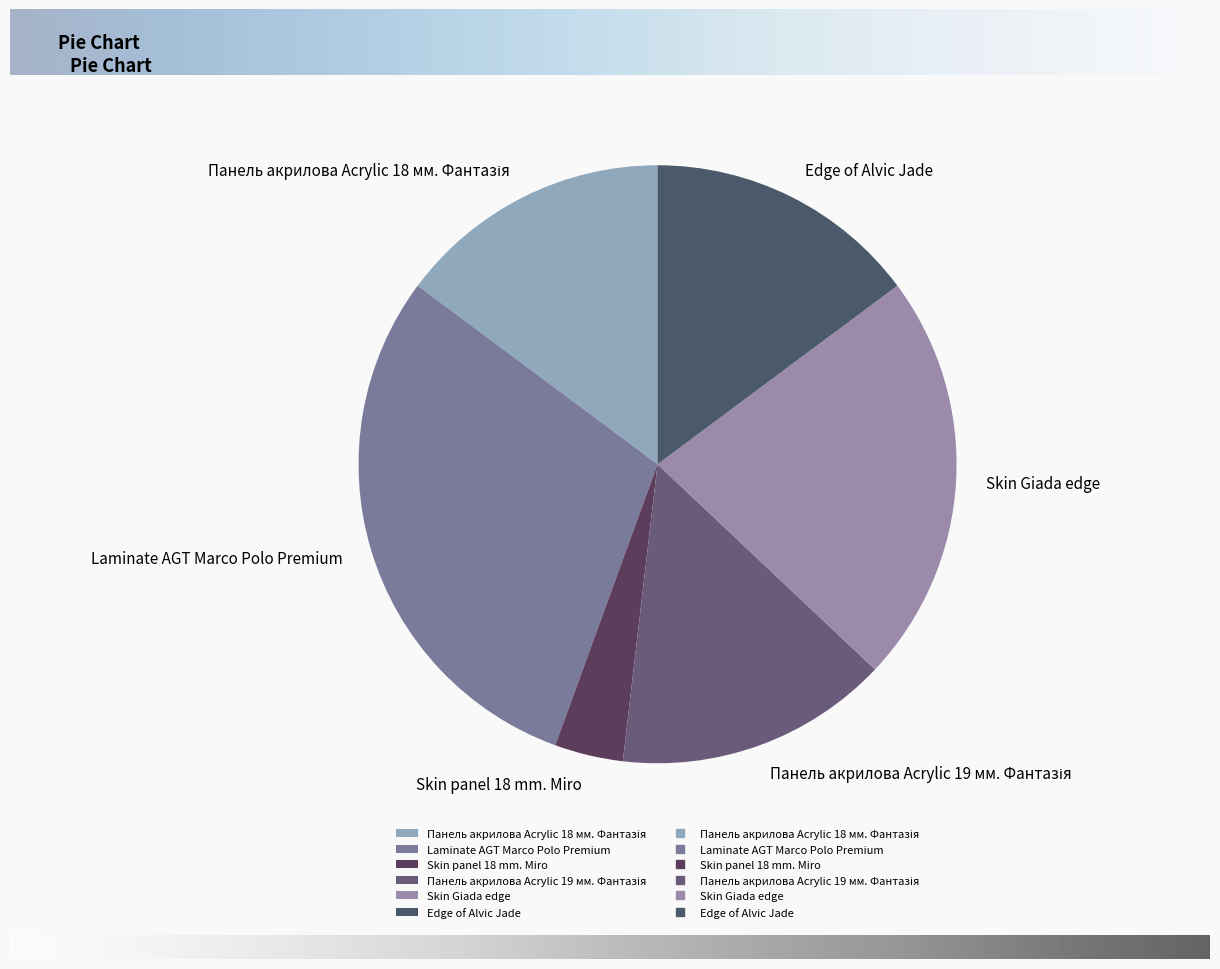

Combined, do Skin panel 18 mm. Miro and Skin Giada edge account for over 50%?

No